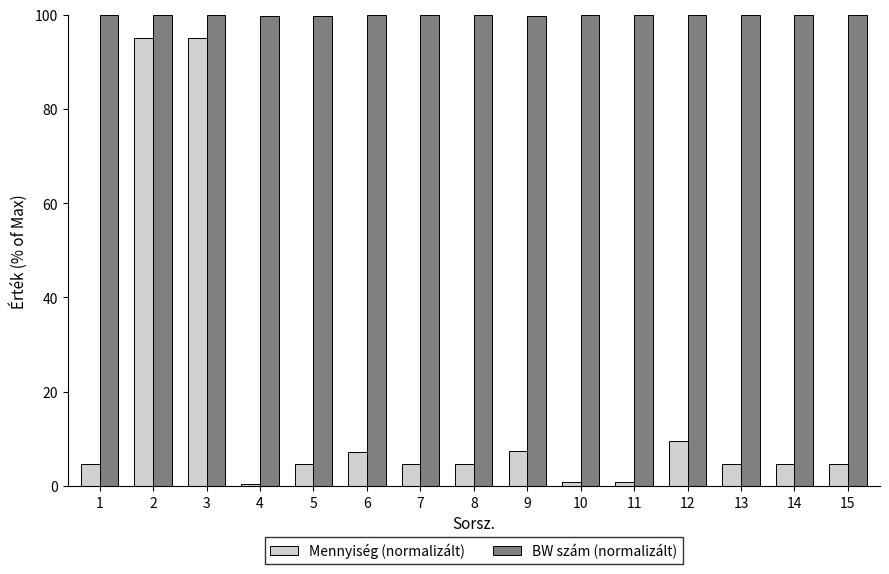

List the series in order of their peak value, lowest first.

Mennyiség (normalizált), BW szám (normalizált)